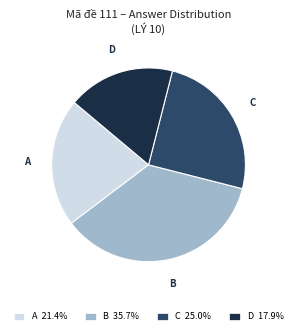

Does D 17.9% represent more than half of the total?

No